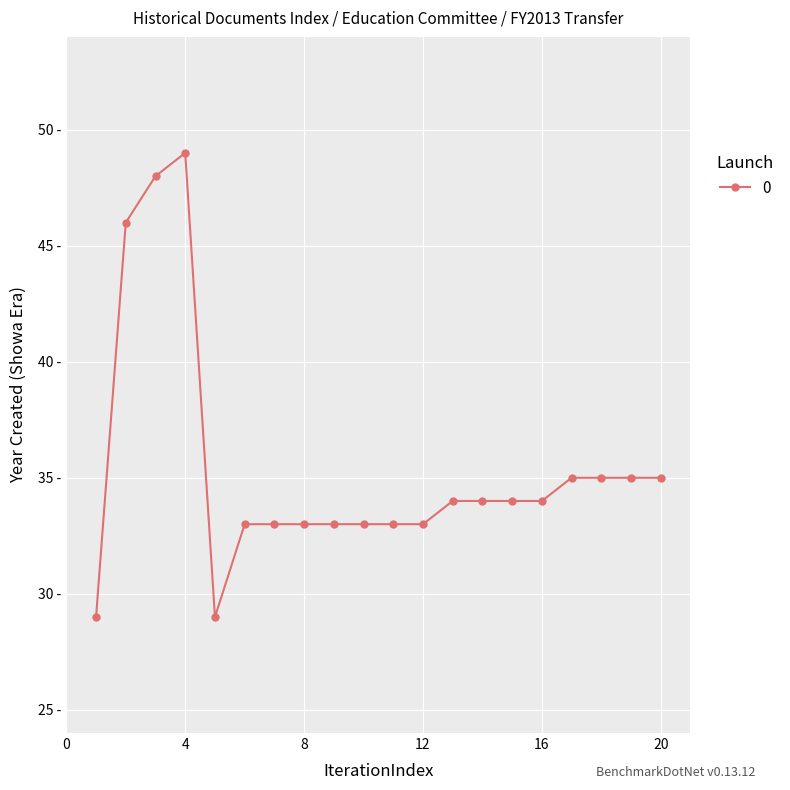

Reading left to right, list all the values displayed in this chart.

29	46	48	49	29	33	33	33	33	33	33	33	34	34	34	34	35	35	35	35